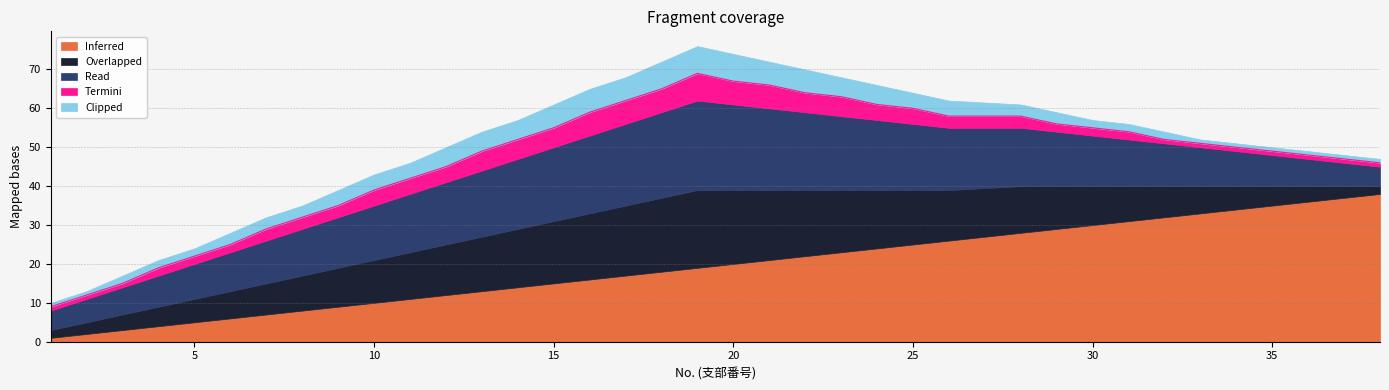

What is the greatest value displayed?

38